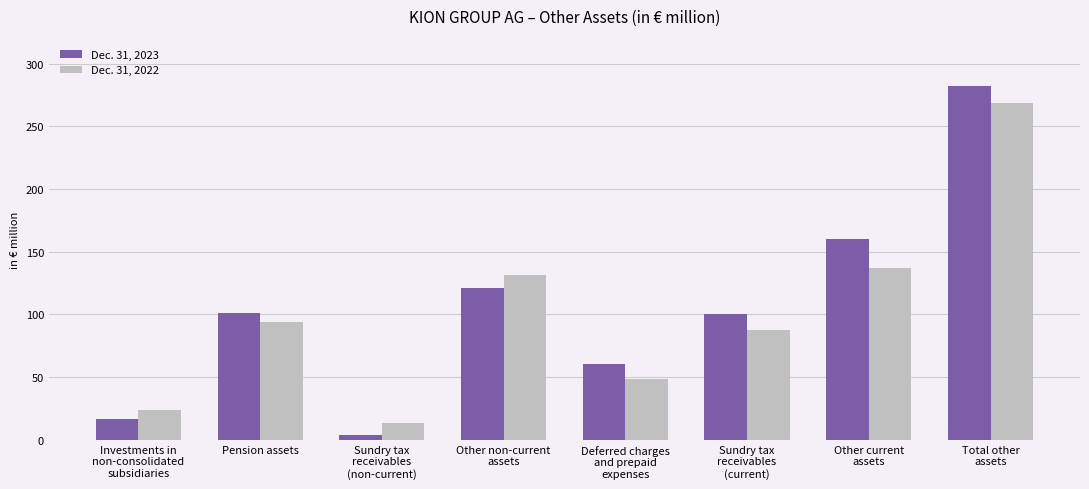

What is the label of the 1st bar from the left?

Investments in
non-consolidated
subsidiaries